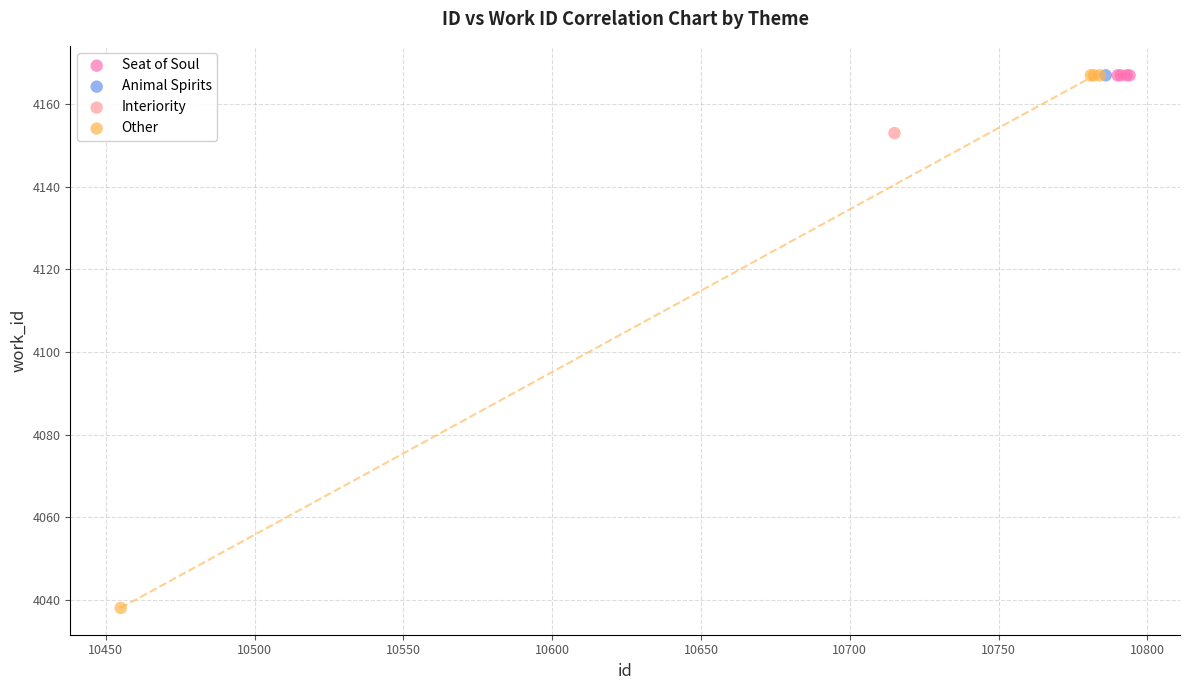

What are all the series names shown in the legend?

Seat of Soul, Animal Spirits, Interiority, Other